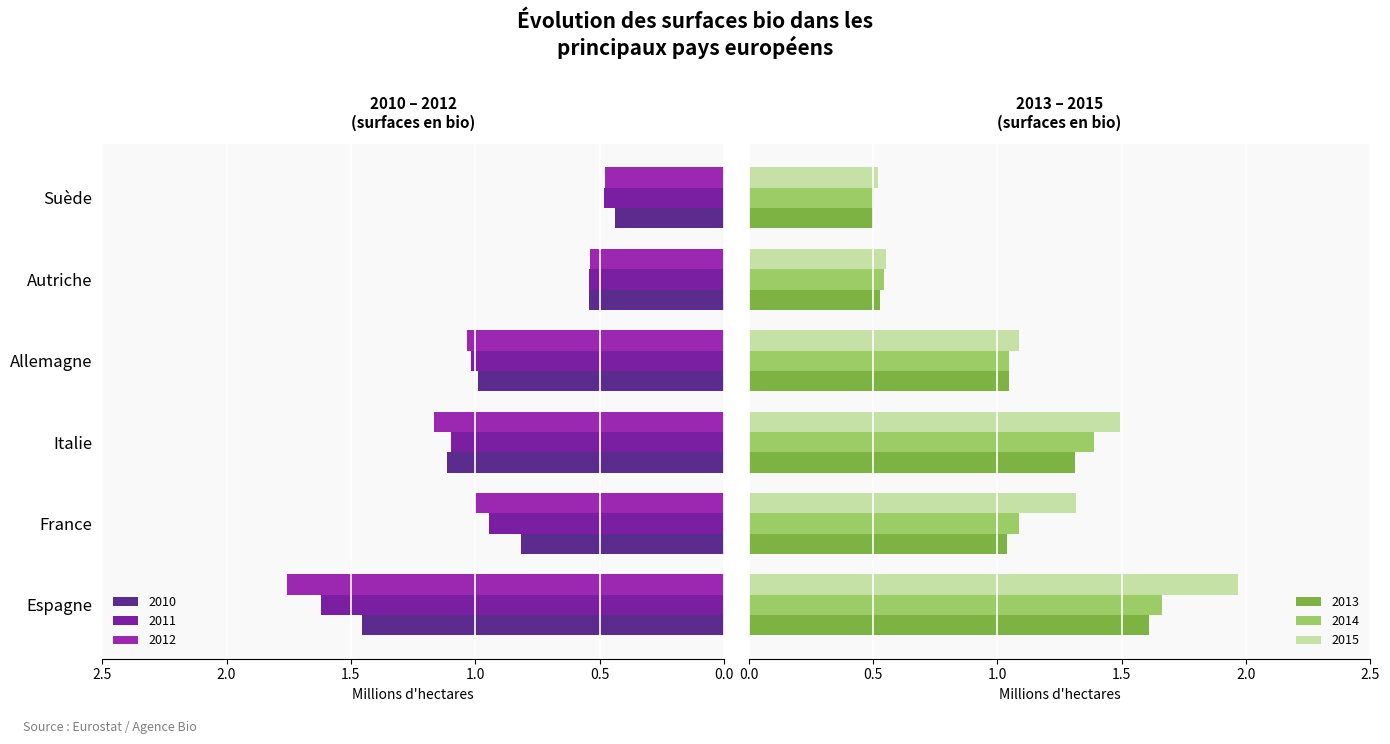

What is the difference between the second highest and second lowest values in the 2012 series?

0.6